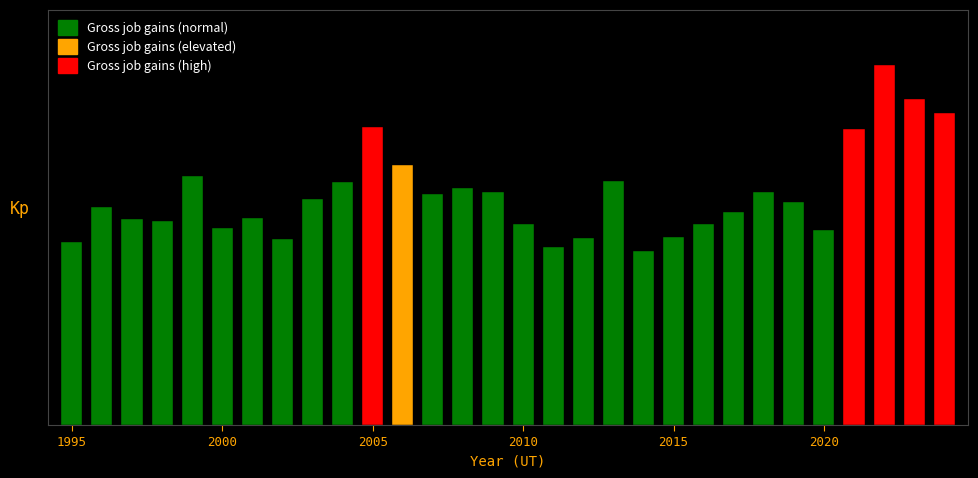

Are the bars horizontal?

No